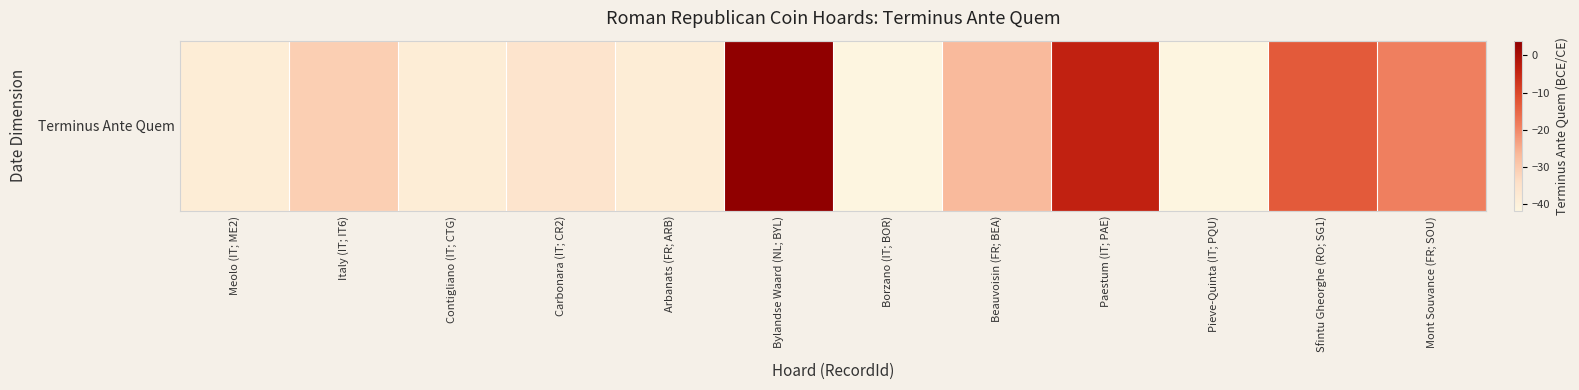

What is the sum of the values at Meolo (IT; ME2) and Beauvoisin (FR; BEA)?

0.4